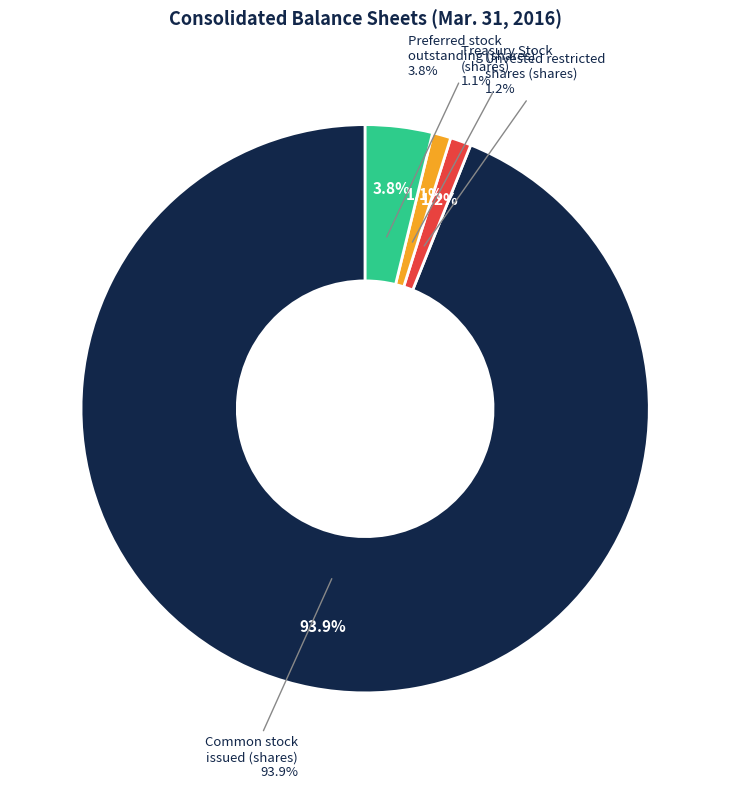

Which slice represents more than half of the pie?

Common stock issued (shares)